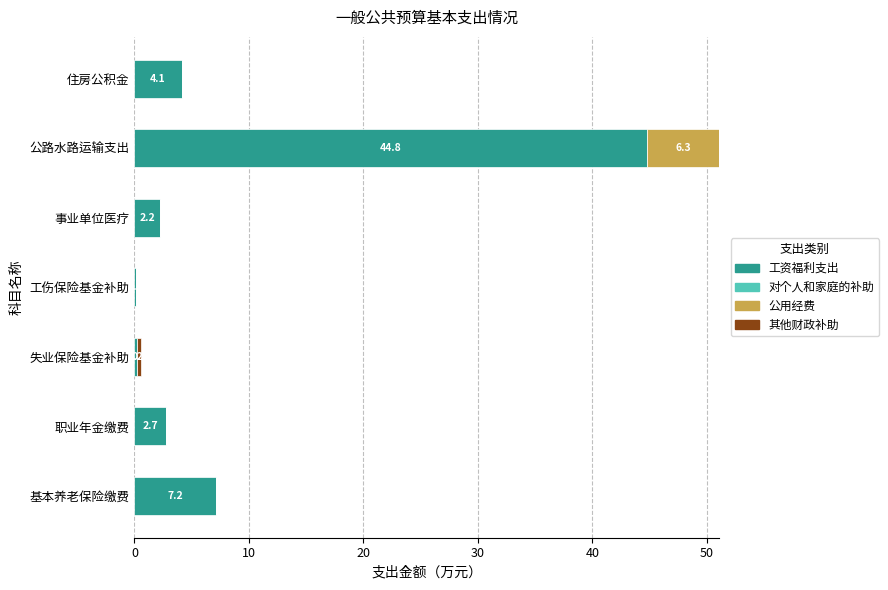

What is the sum of all 工资福利支出 values?

61.5